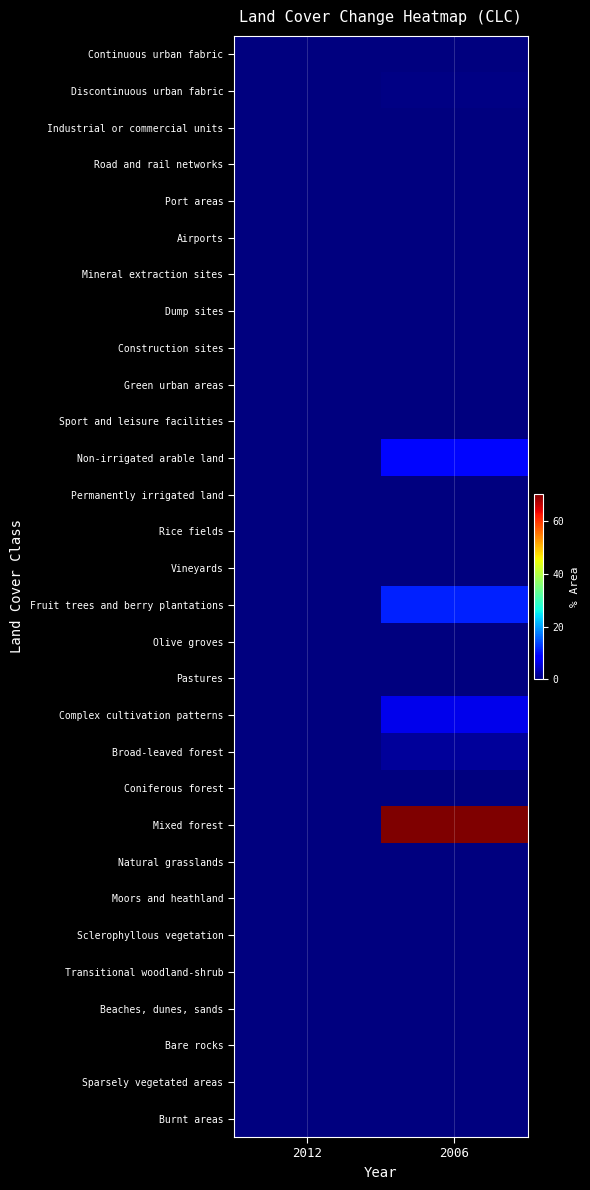

Which category has the highest value across all series?

2006